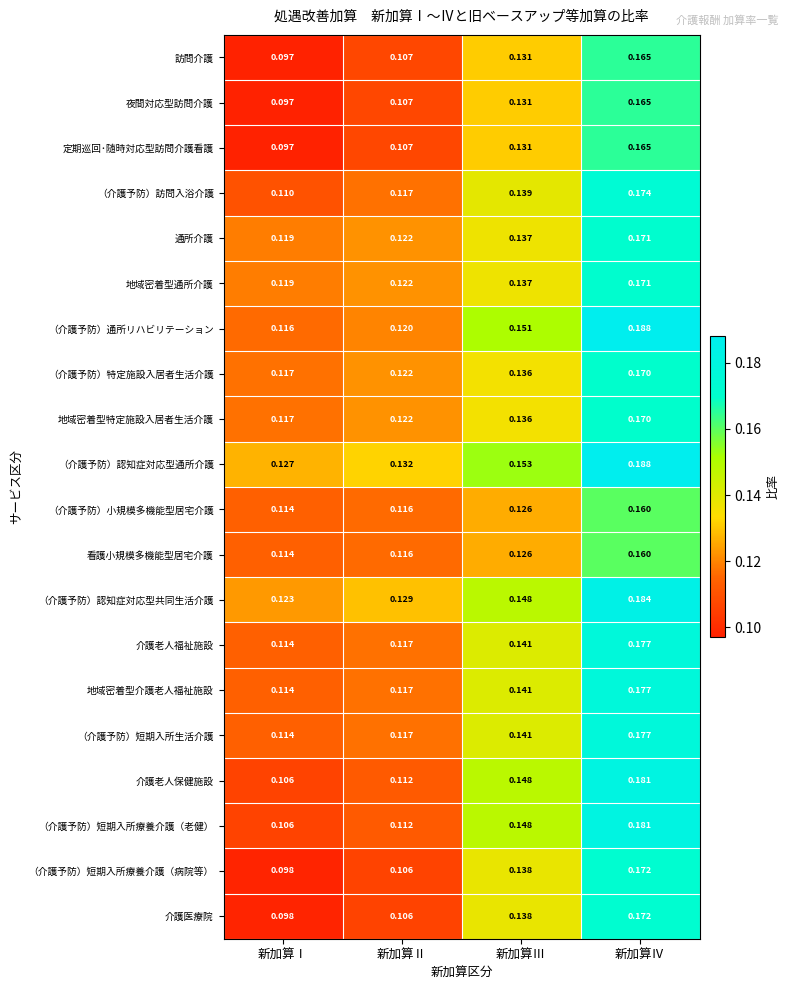

List the labels in order of 夜間対応型訪問介護 value, largest first.

新加算Ⅳ, 新加算Ⅲ, 新加算Ⅱ, 新加算Ⅰ